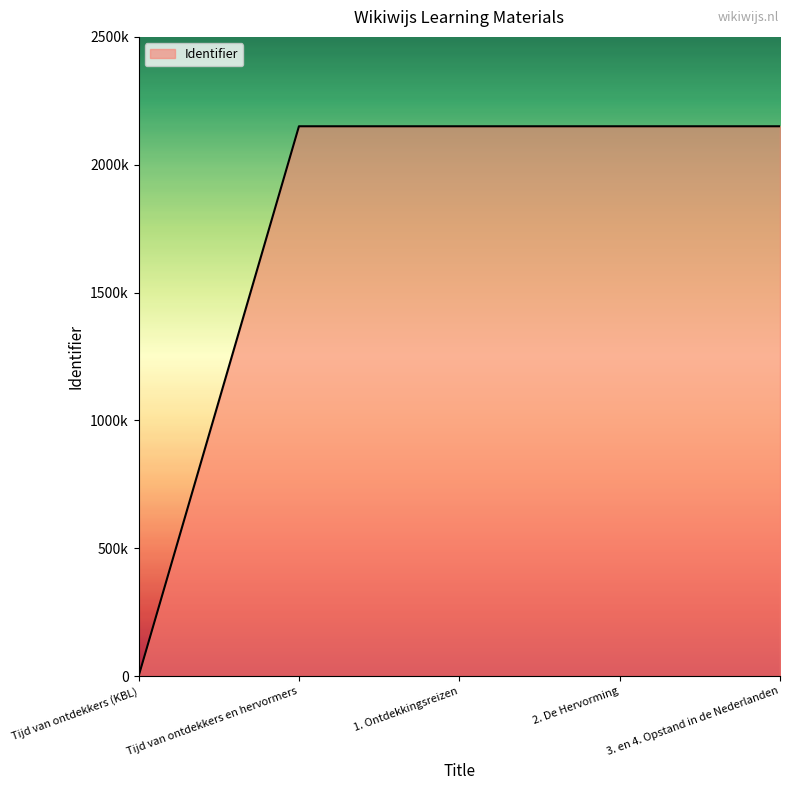

Reading right to left, transcribe all the data shown in this chart.

3. en 4. Opstand in de Nederlanden=2150466	2. De Hervorming=2150461	1. Ontdekkingsreizen=2150457	Tijd van ontdekkers en hervormers=2150451	Tijd van ontdekkers (KBL)=0